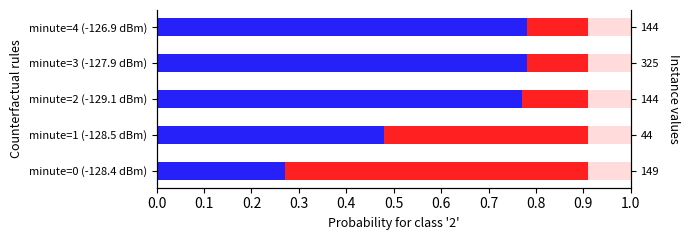

Which has a higher value, minute=2 (-129.1 dBm) or minute=1 (-128.5 dBm)?

minute=2 (-129.1 dBm)